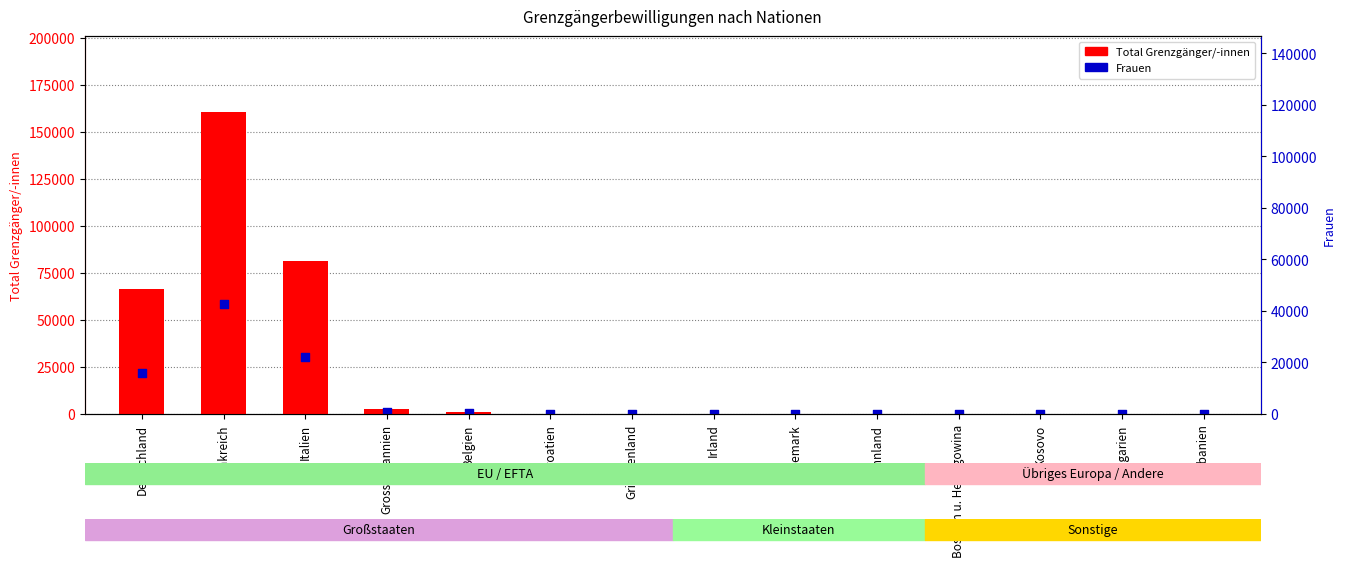

At which category is the sum across all series the highest?

Frankreich